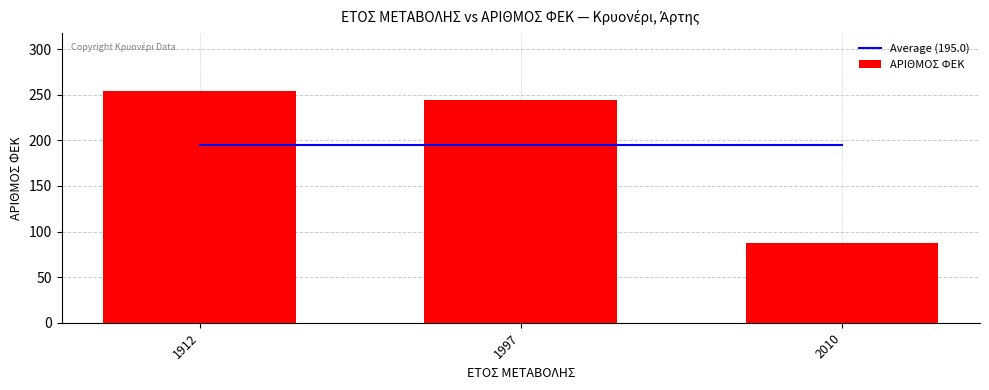

At which label does Average (195.0) reach its minimum?

1912